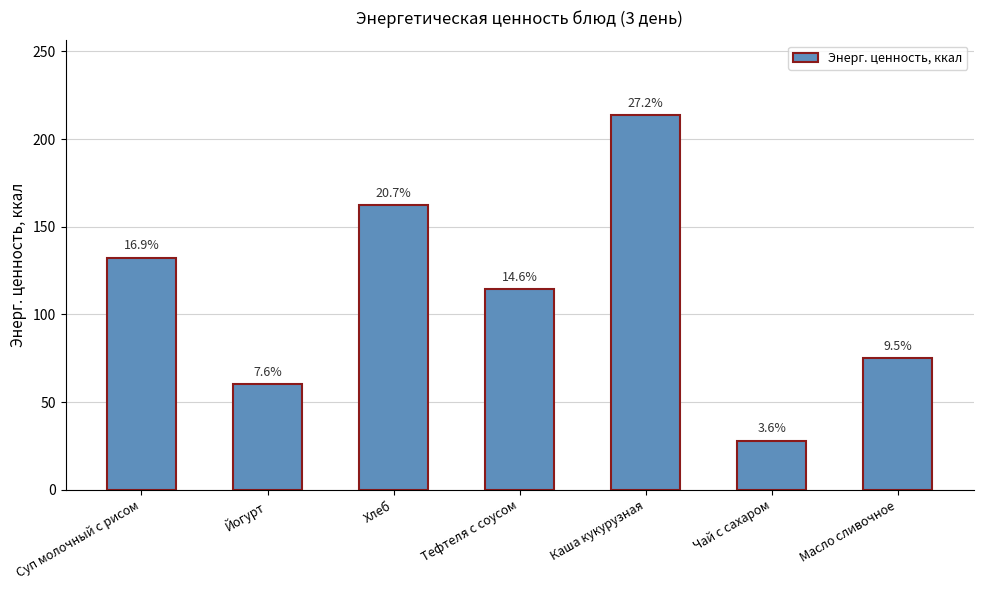

What is the minimum value shown in the chart?

28.0